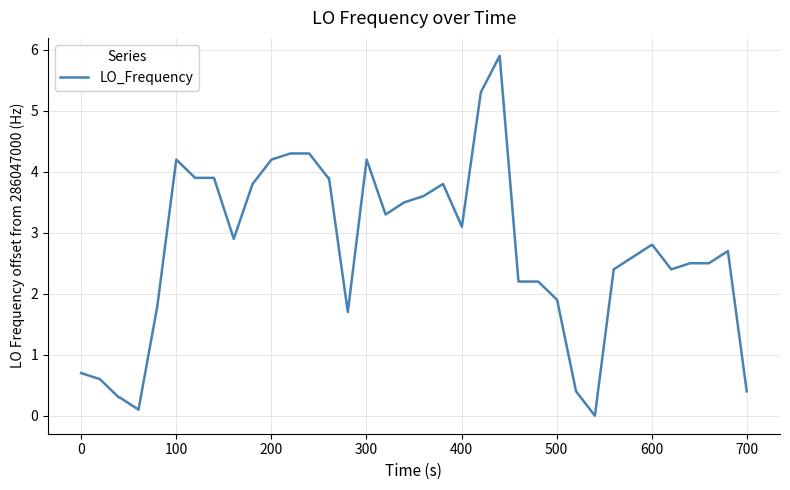

What is the sum of all values?

107.5